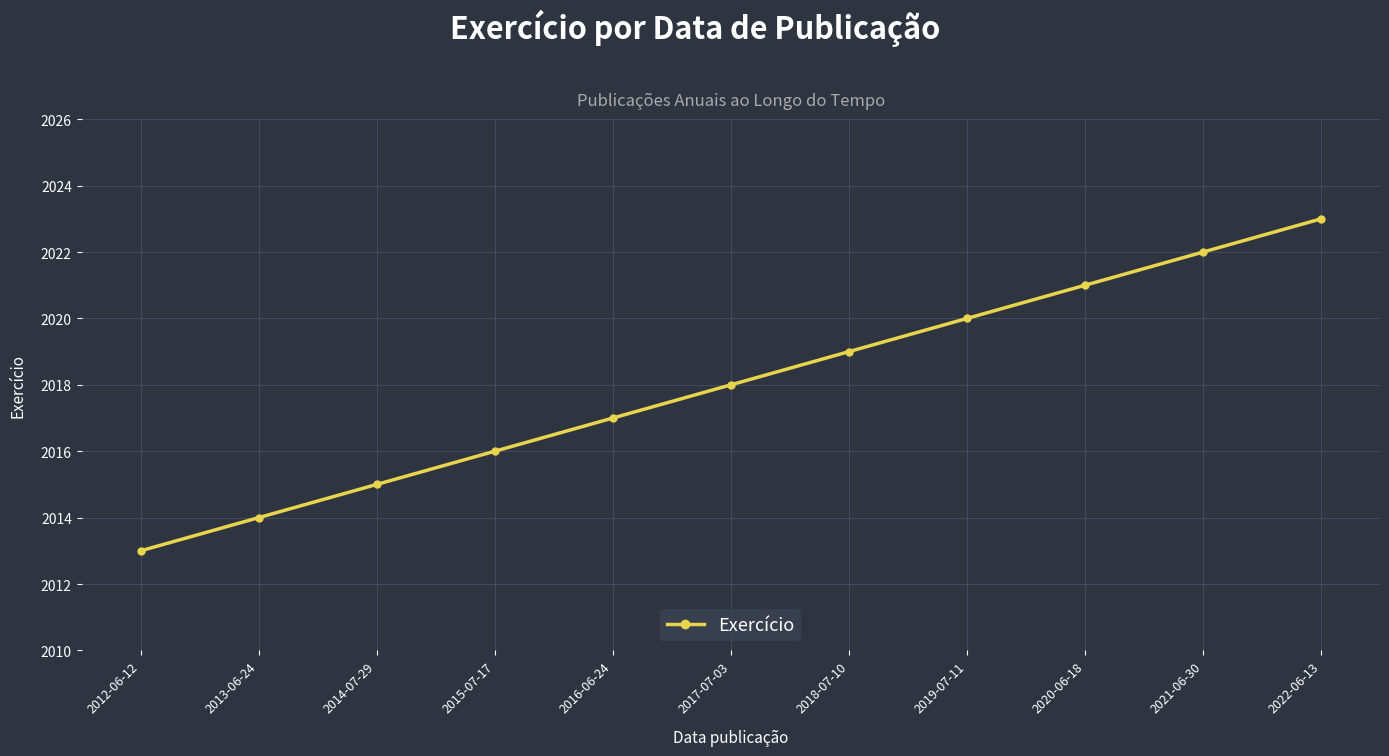

Reading right to left, transcribe all the data shown in this chart.

2022-06-13=2023	2021-06-30=2022	2020-06-18=2021	2019-07-11=2020	2018-07-10=2019	2017-07-03=2018	2016-06-24=2017	2015-07-17=2016	2014-07-29=2015	2013-06-24=2014	2012-06-12=2013